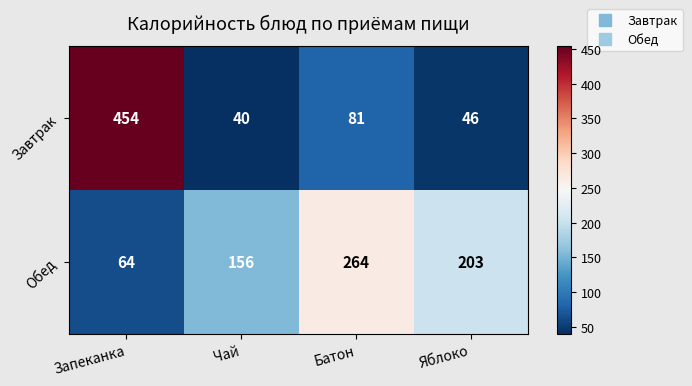

What is the sum of all Обед values?

687